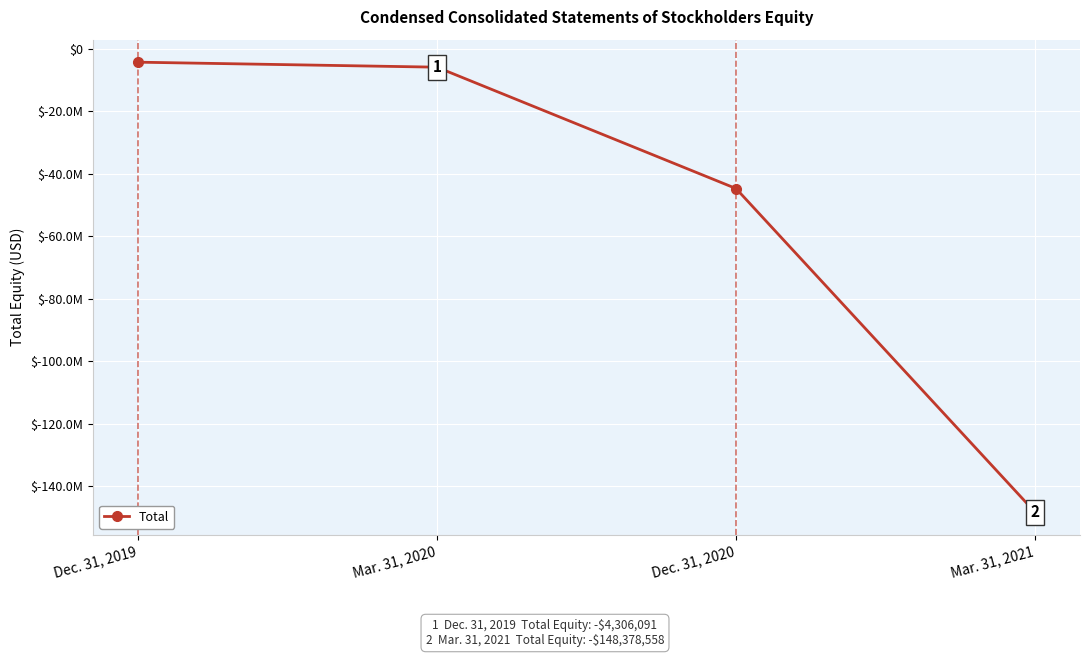

List the labels in order of value, largest first.

Dec. 31, 2019, Mar. 31, 2020, Dec. 31, 2020, Mar. 31, 2021